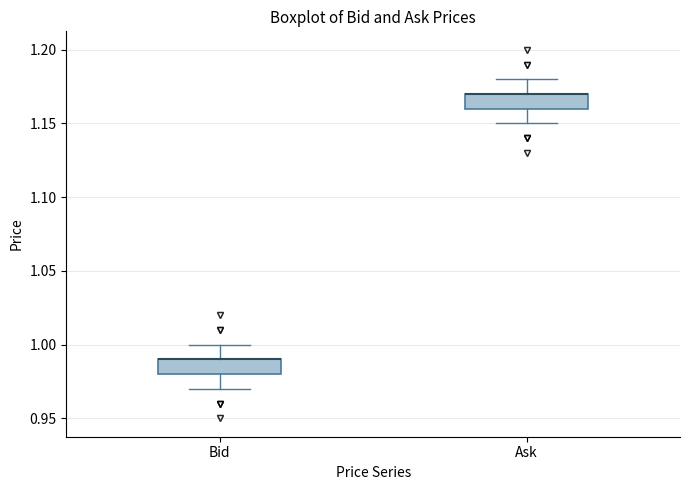

Reading left to right, read every box against the y-axis: the position of its median line, the range the box covers, and the ends of its whiskers. The values are not printed on the chart, so give them approximately, as read against the axis.

Bid: median 0.99 (drawn on the box's upper edge), box 0.98 to 0.99, whiskers 0.97 to 1.00
Ask: median 1.17 (drawn on the box's upper edge), box 1.16 to 1.17, whiskers 1.15 to 1.18